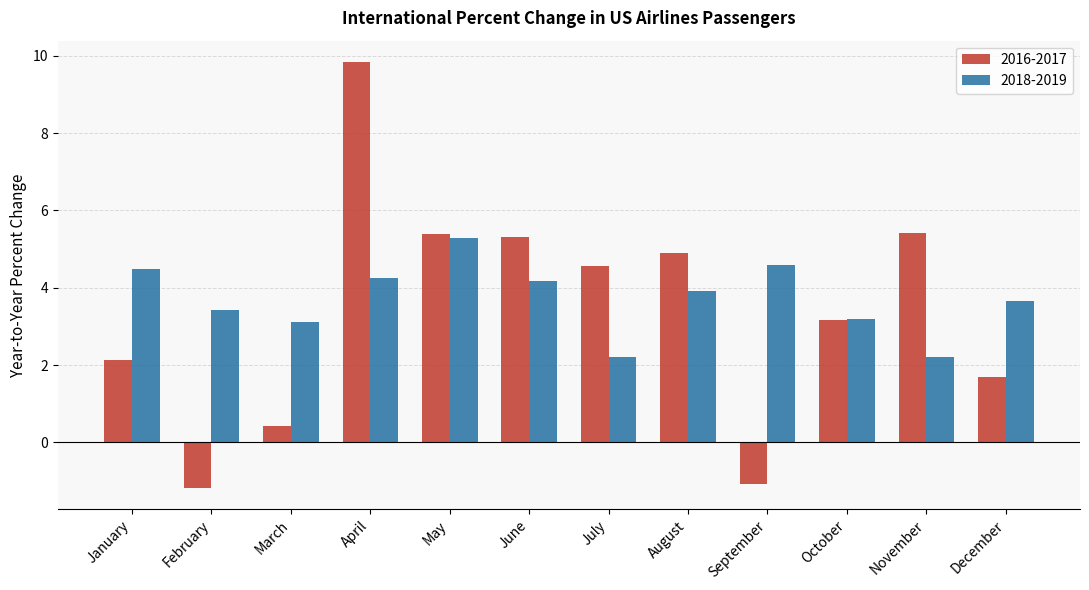

What is the average value of the 2016-2017 series?

3.4